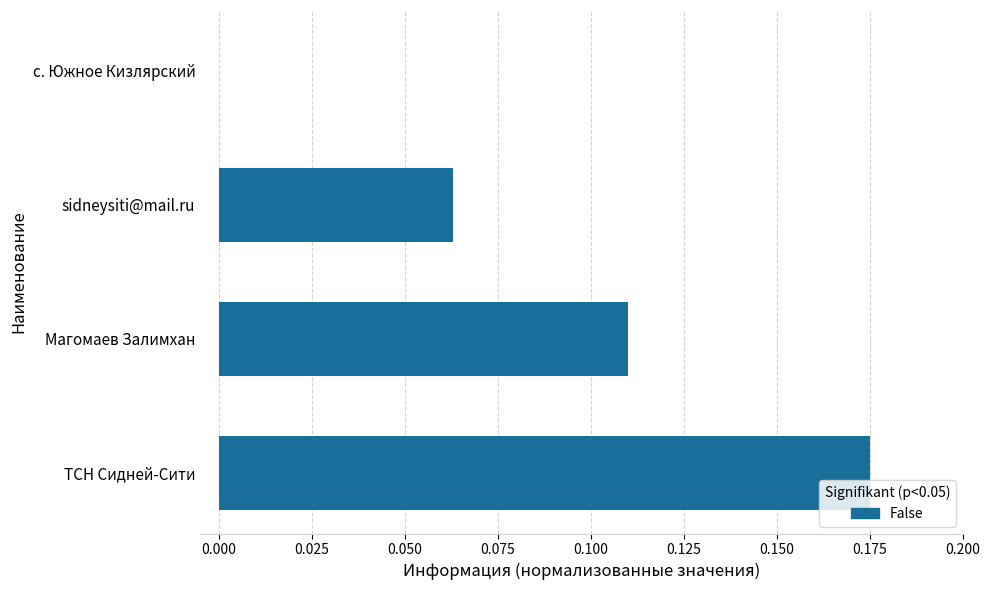

Which has a higher value, с. Южное Кизлярский or ТСН Сидней-Сити?

ТСН Сидней-Сити